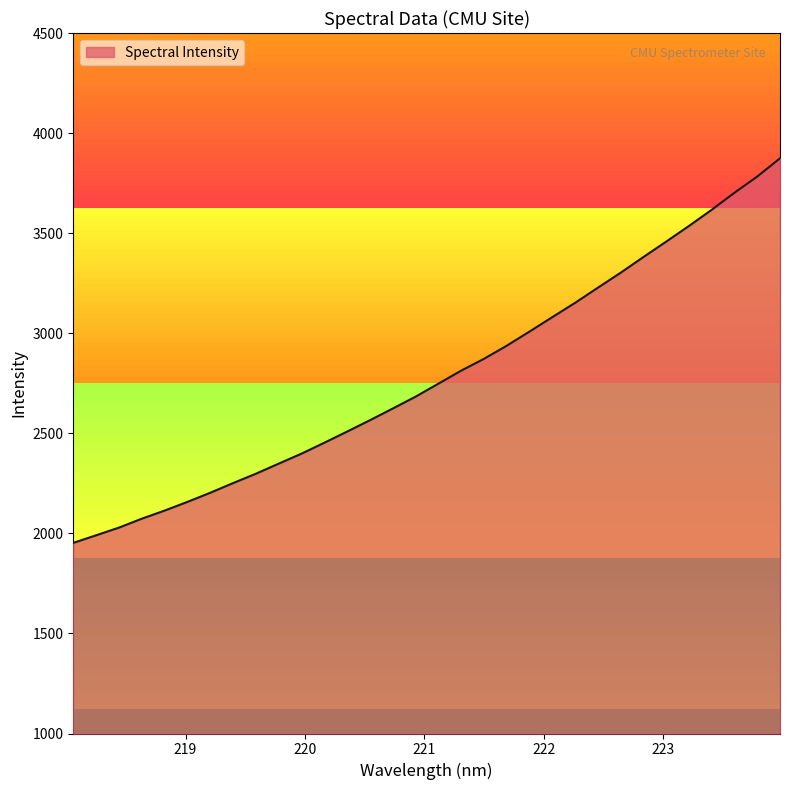

What is the difference between the maximum and minimum values?

1921.5